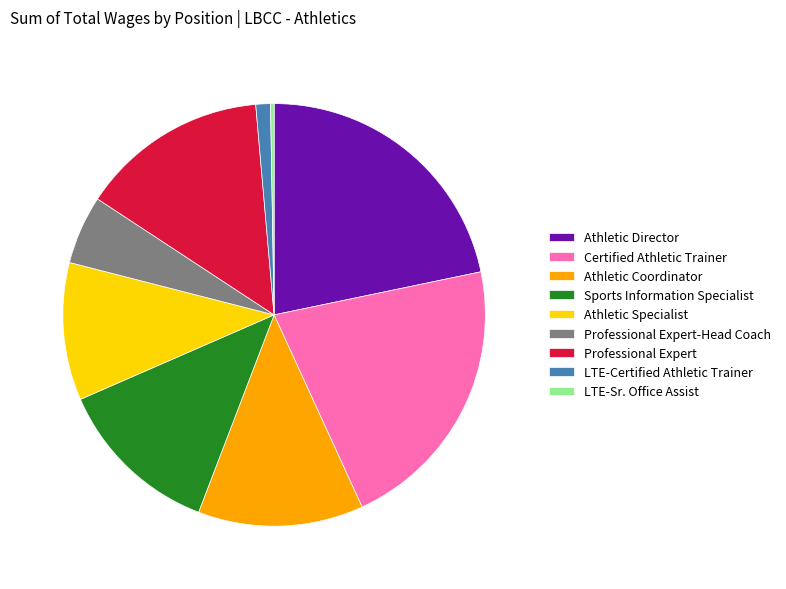

Does any single category account for the majority?

No